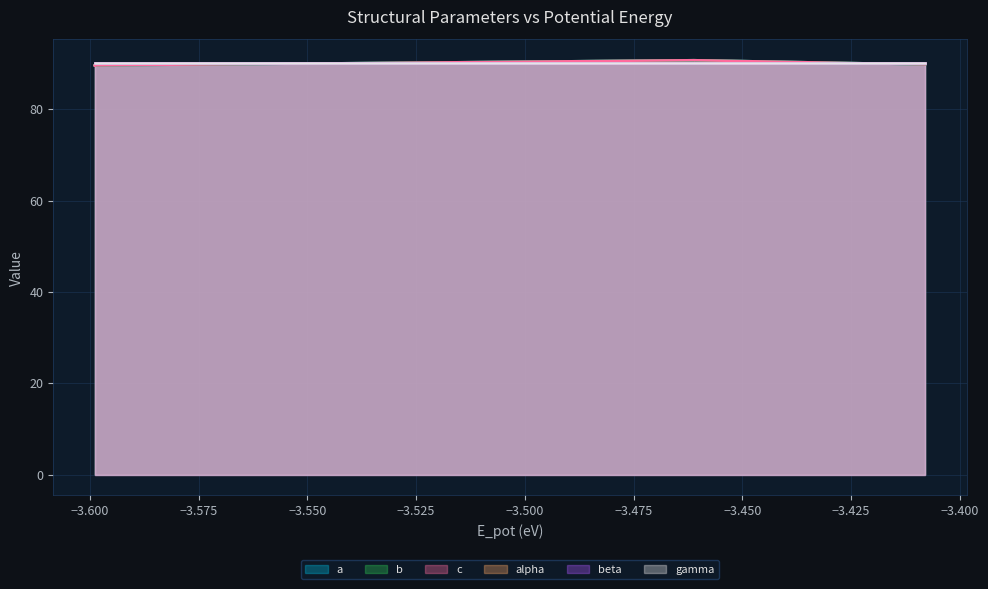

What is the maximum value for c?

90.7